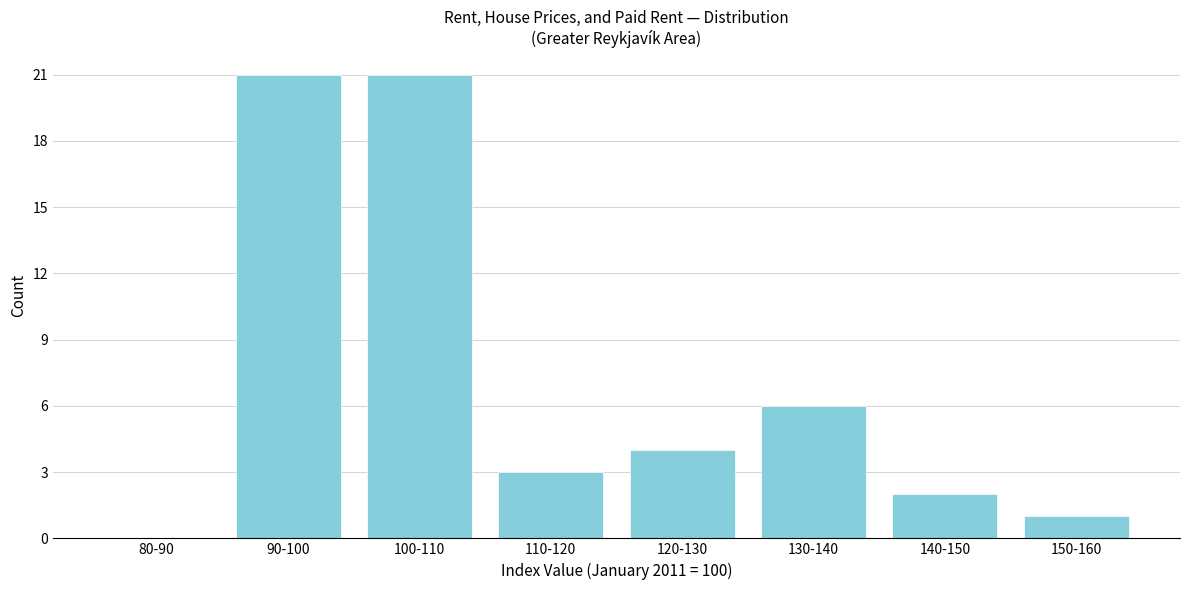

Reading left to right, list all the values displayed in this chart.

80-90=0	90-100=21	100-110=21	110-120=3	120-130=4	130-140=6	140-150=2	150-160=1